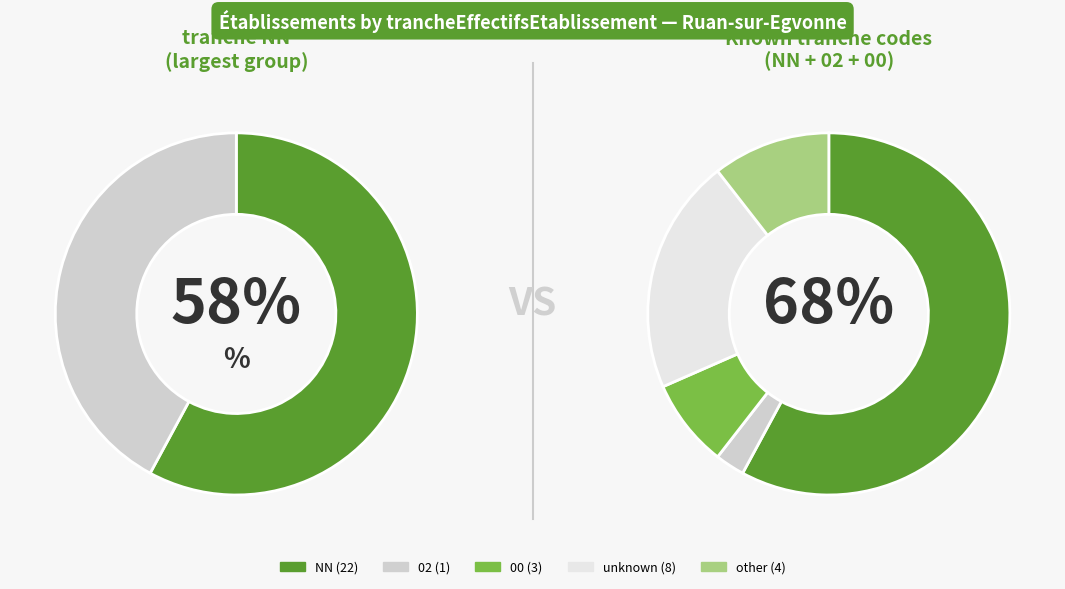

Is it true that 02 is 3% of the pie?

True